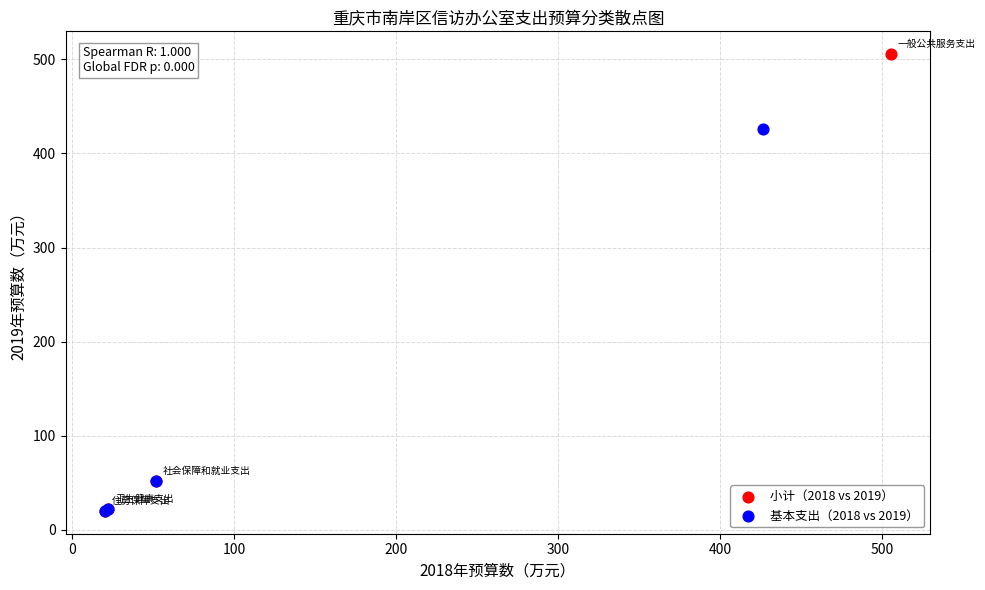

What are all the series names shown in the legend?

小计（2018 vs 2019）, 基本支出（2018 vs 2019）